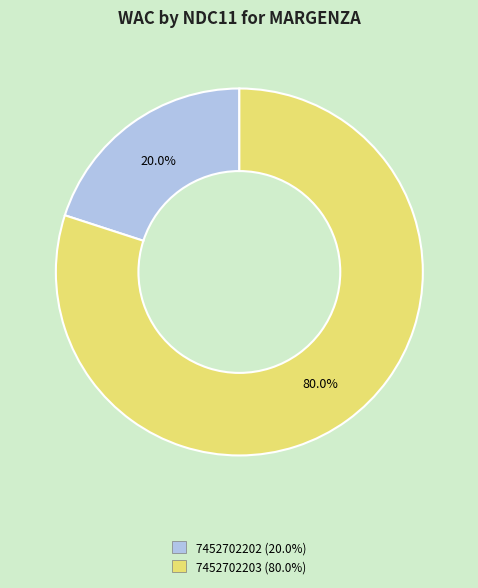

Is it true that 7452702203 is 80% of the pie?

True